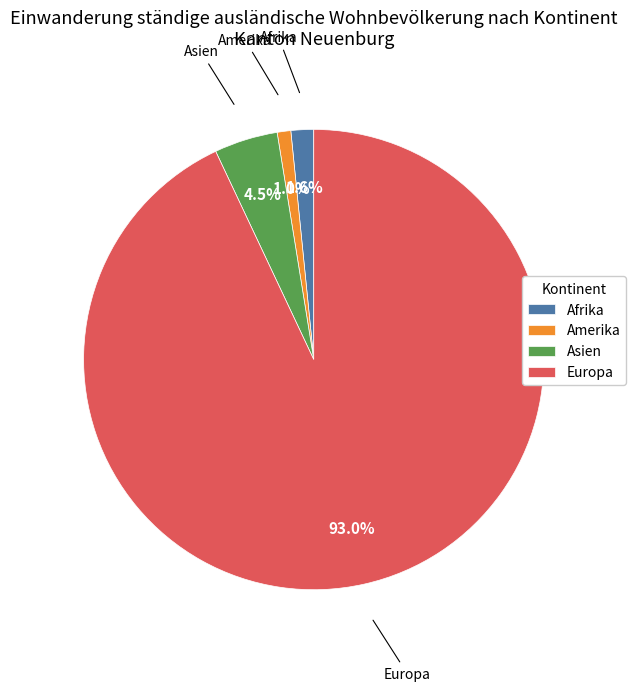

Do Afrika and Amerika together represent more than half of the pie?

No